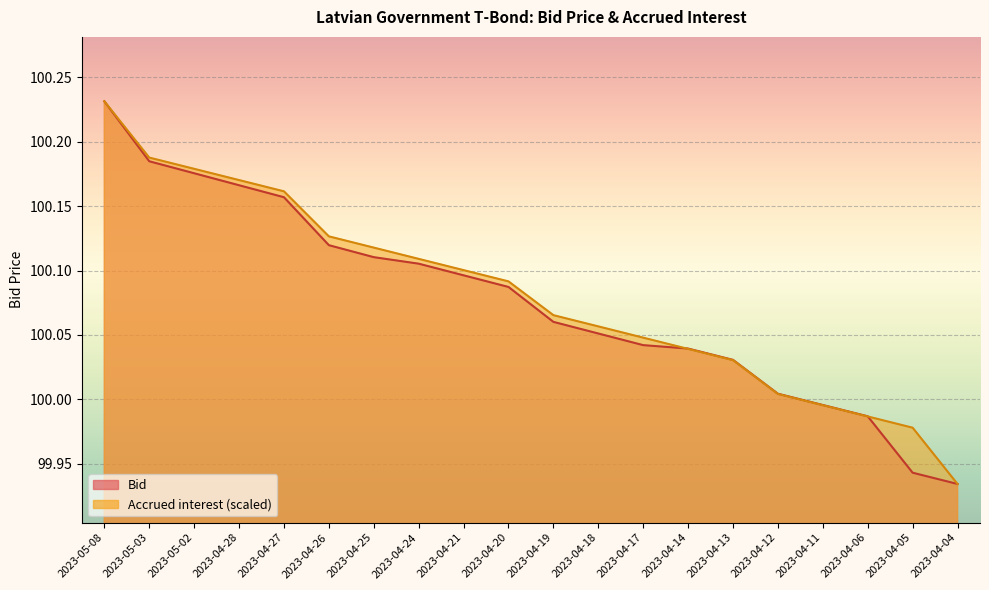

What position from the left is 2023-04-05?

19